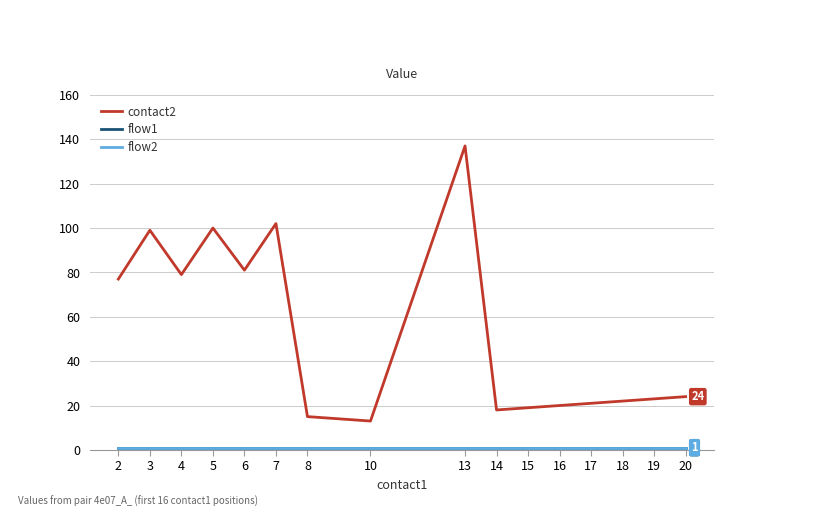

What is the sum of the flow1 values at 5 and 10?

2